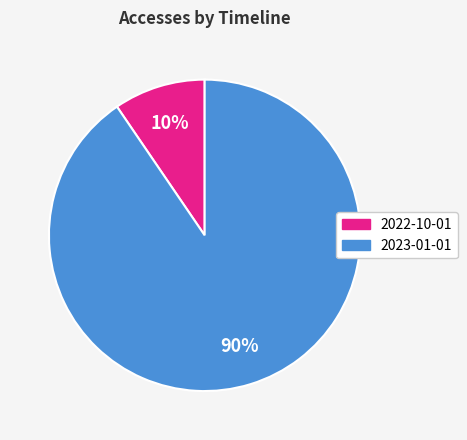

Which slice is the largest?

2023-01-01